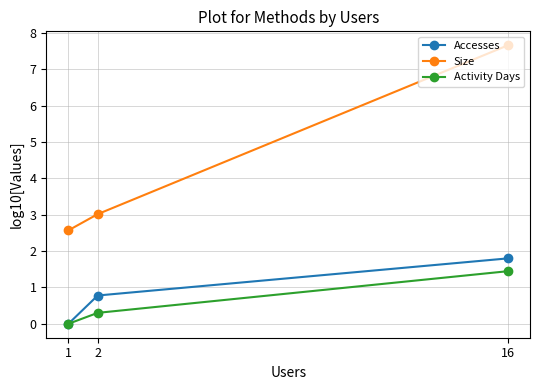

How many lines are shown in the chart?

3